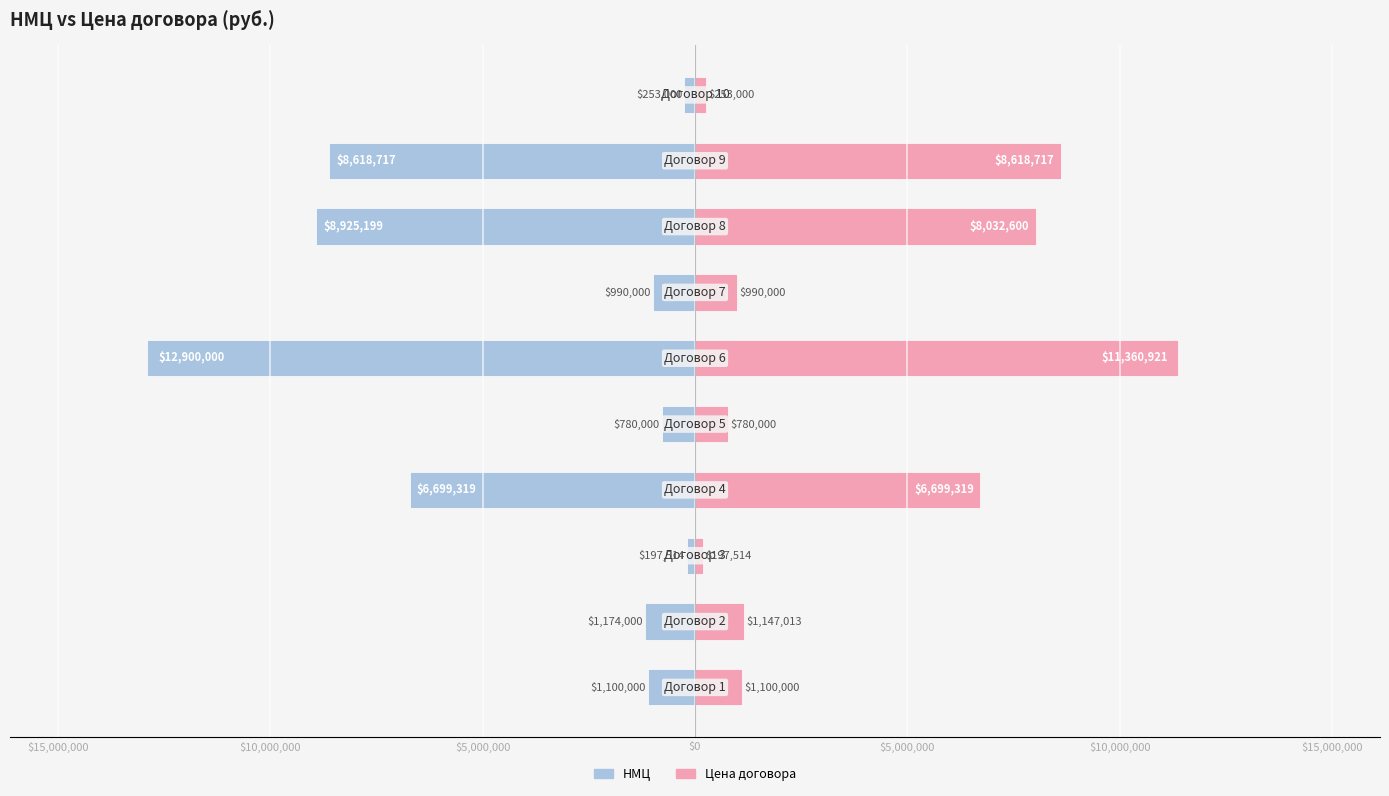

What is the smallest value displayed?

-12900000.0